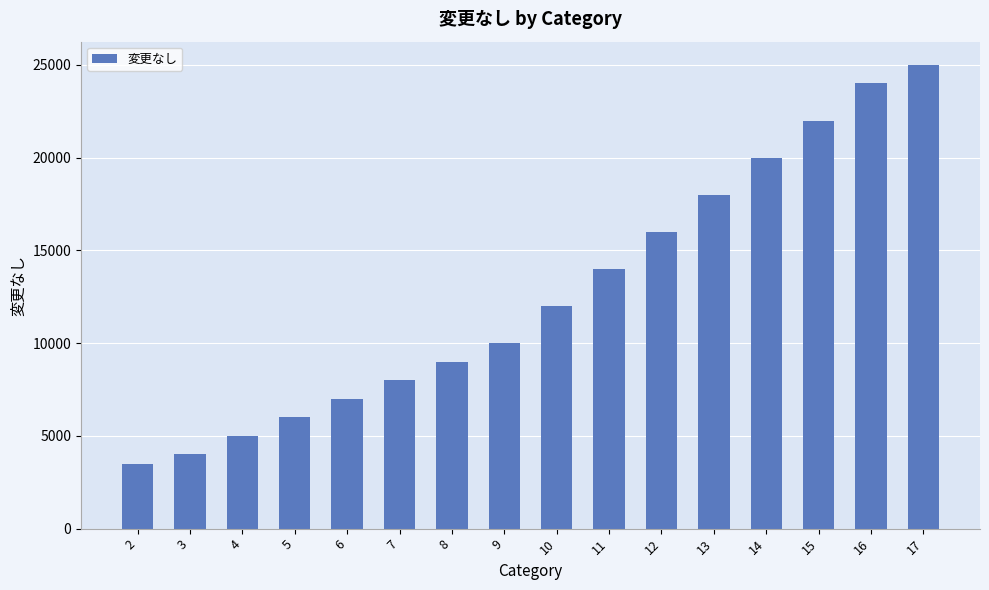

What is the average value?

12719